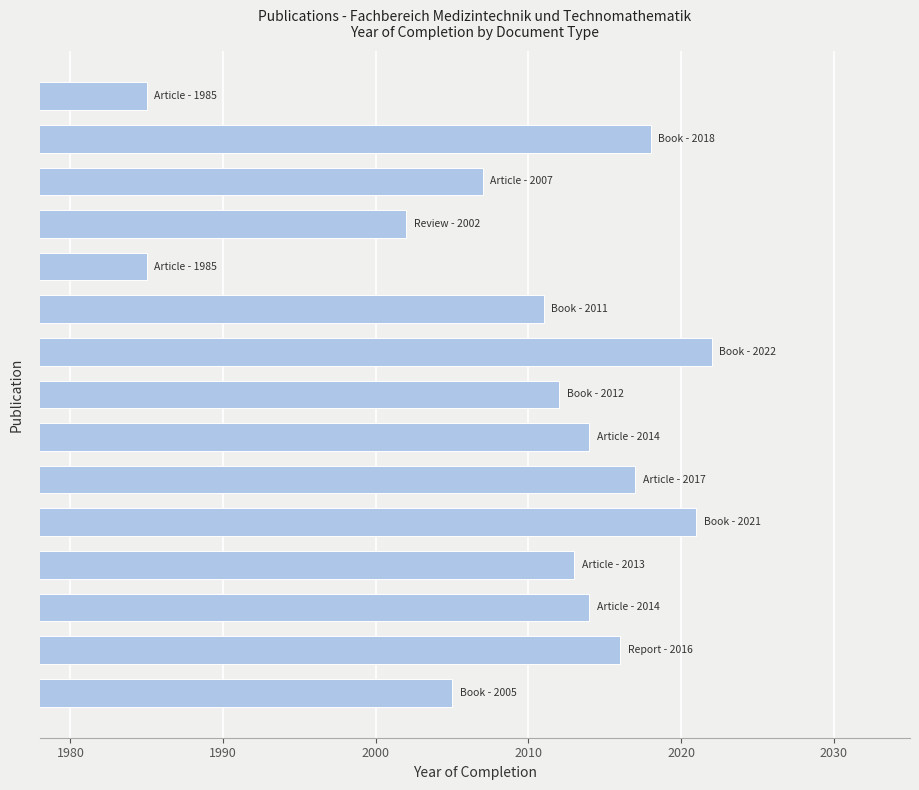

What is the difference between the second highest and second lowest values?

36